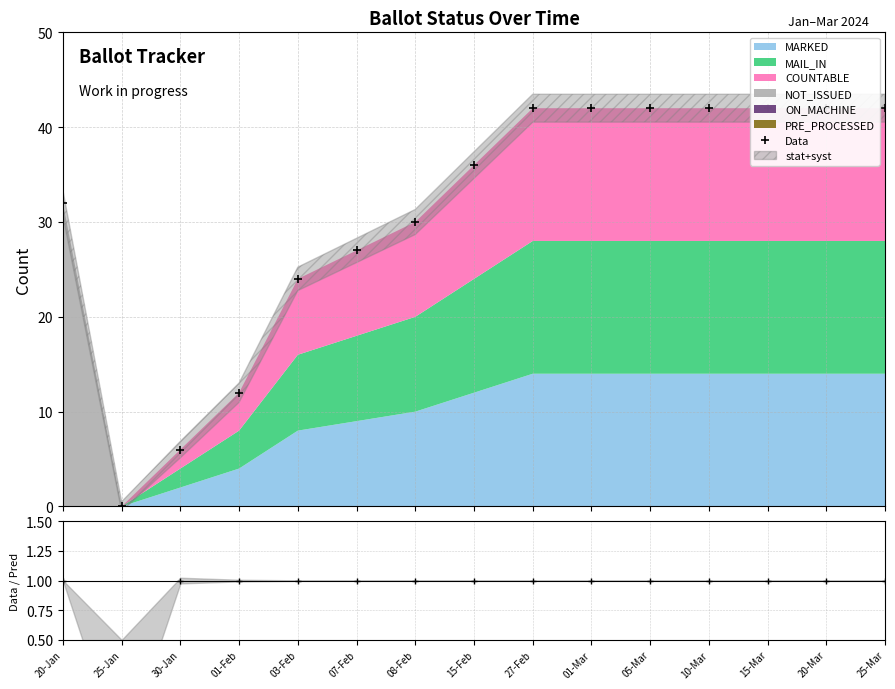

What is the sum of all Data/Pred values?

14